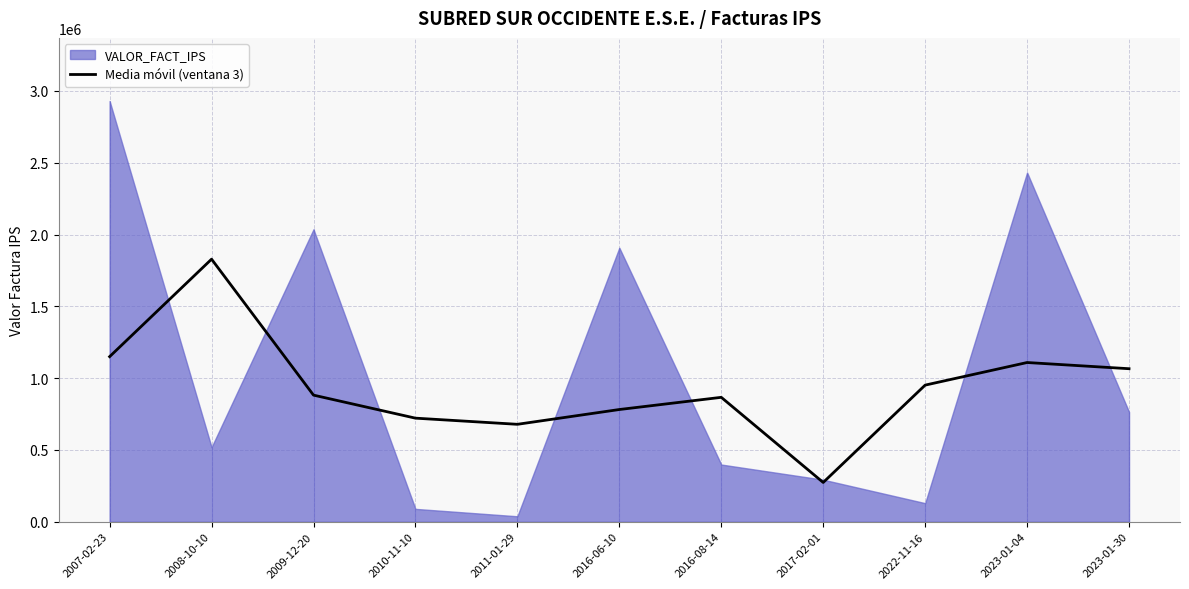

At which label is the value closest to 1050956?

2023-01-30